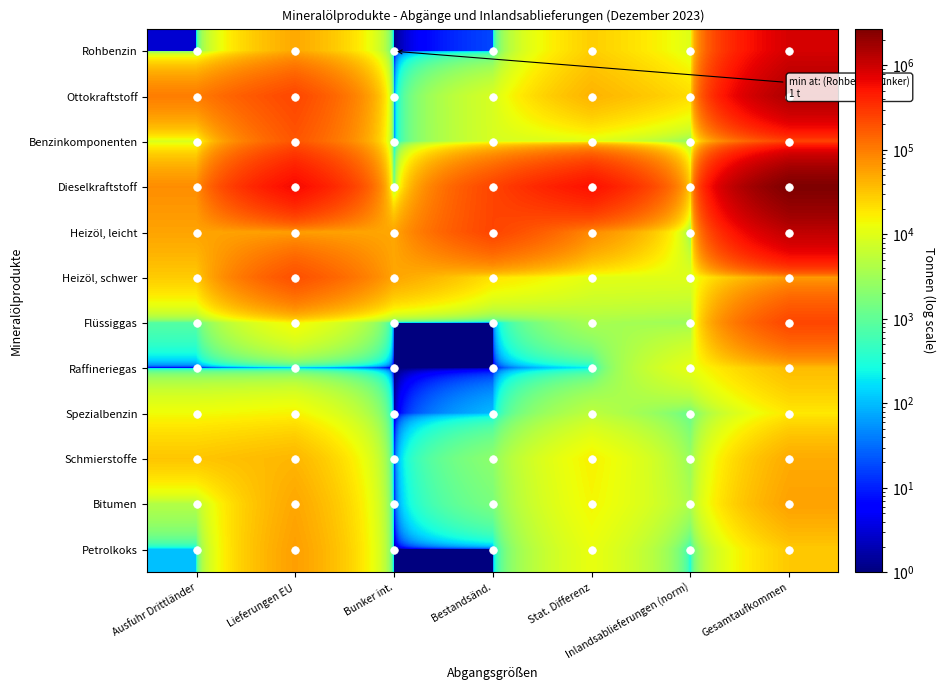

What is the minimum value shown in the chart?

1